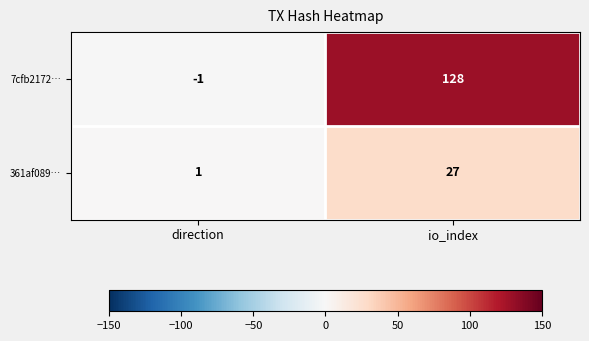

At which category is the sum across all series the highest?

io_index